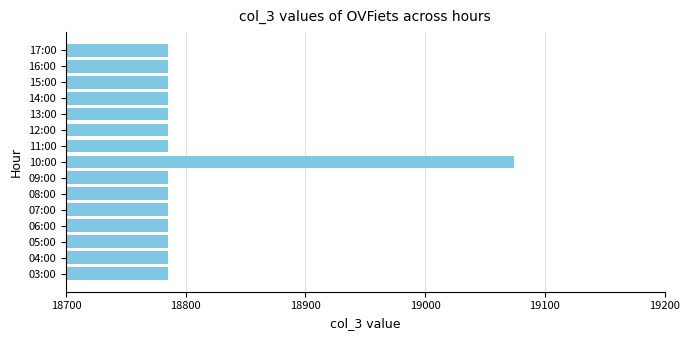

Which category has the highest value across all series?

10:00